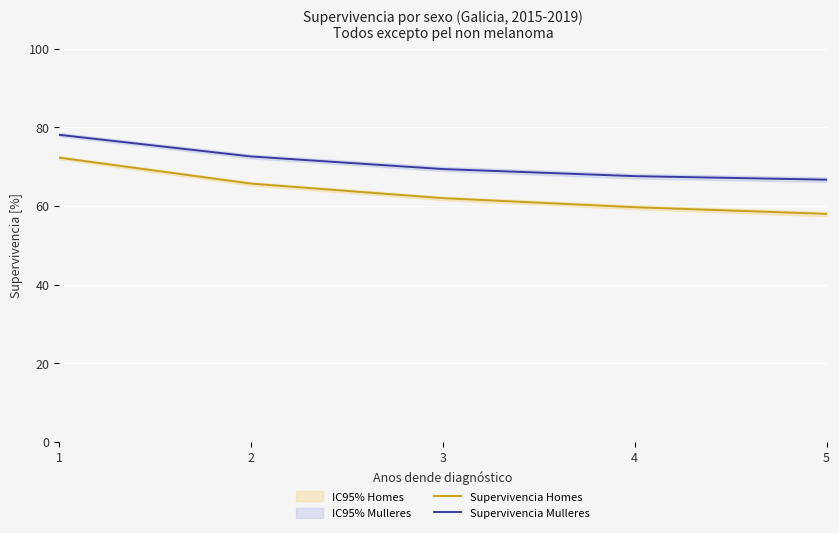

How many lines are shown in the chart?

2